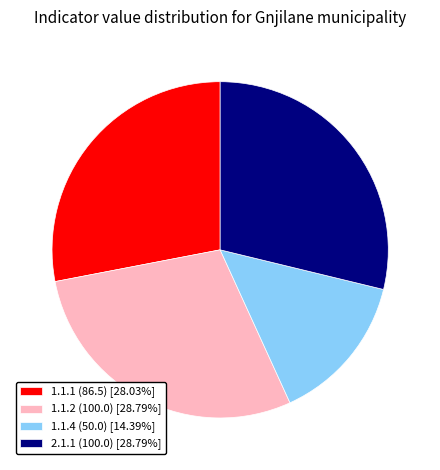

Does any single category account for the majority?

No